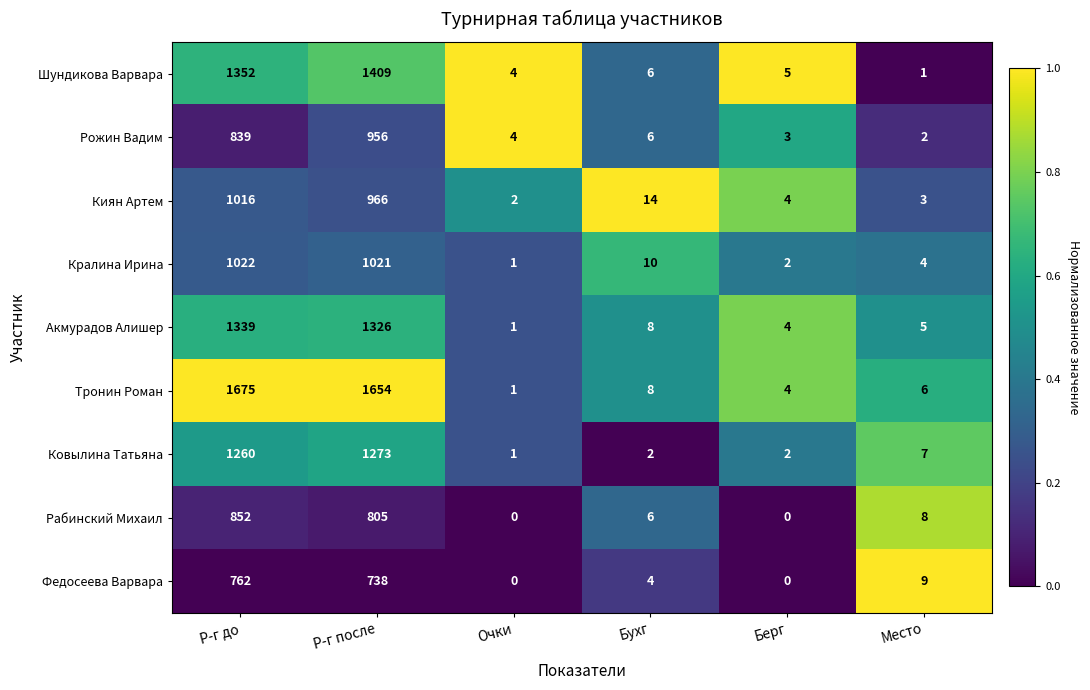

What is the spread (max minus min) of values at Место?

8